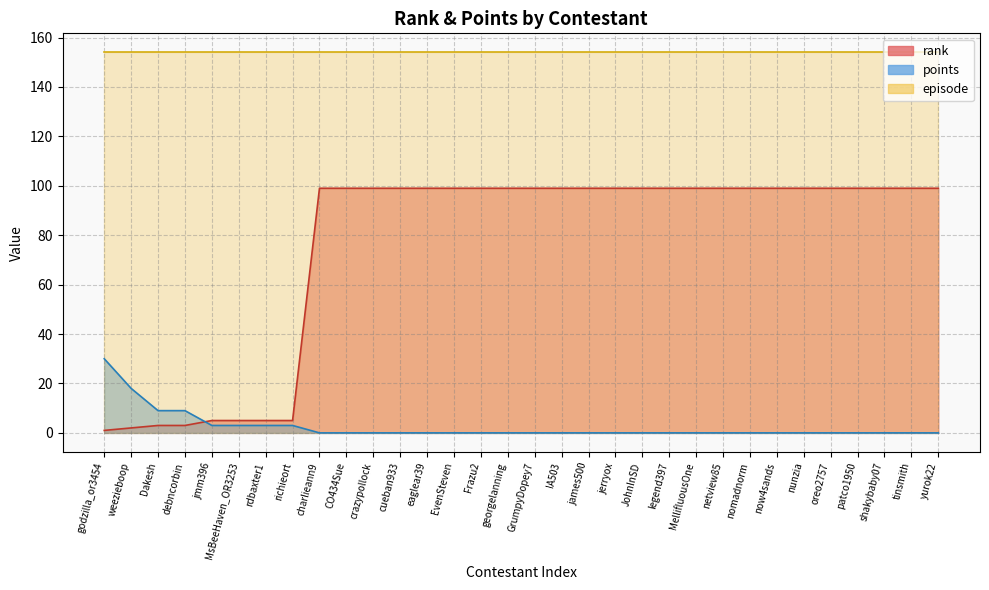

Which category has the highest value in the points series?

godzilla_or3454